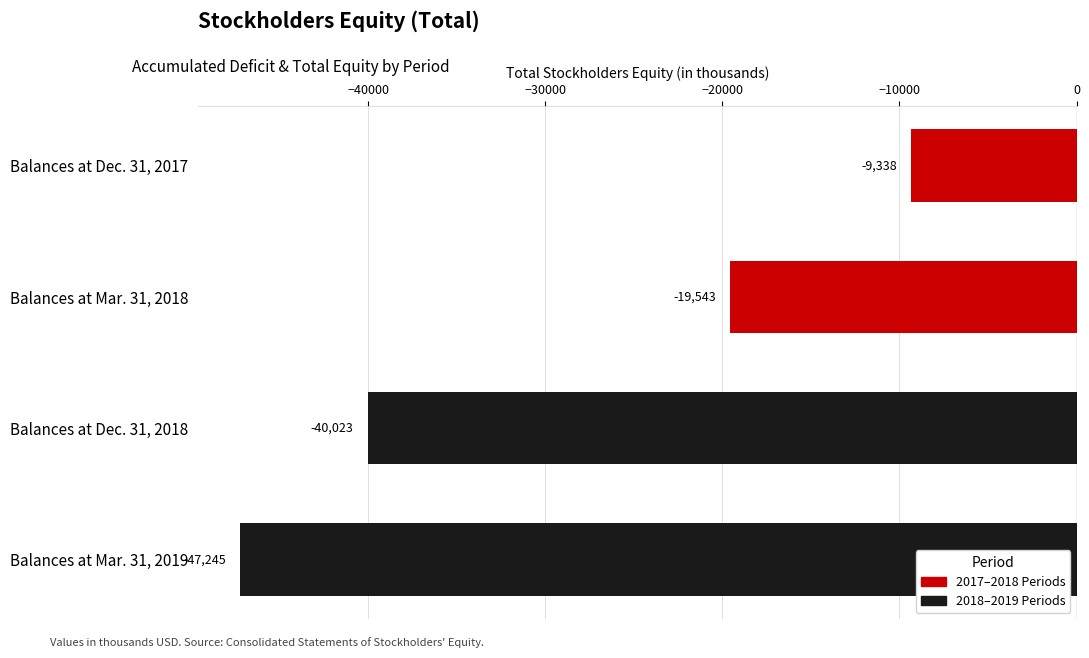

Which category has the highest value across all series?

Balances at Dec. 31, 2017